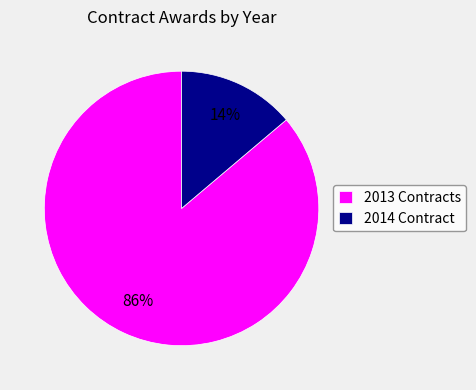

True or false: 2014 Contract accounts for 14% of the total.

True